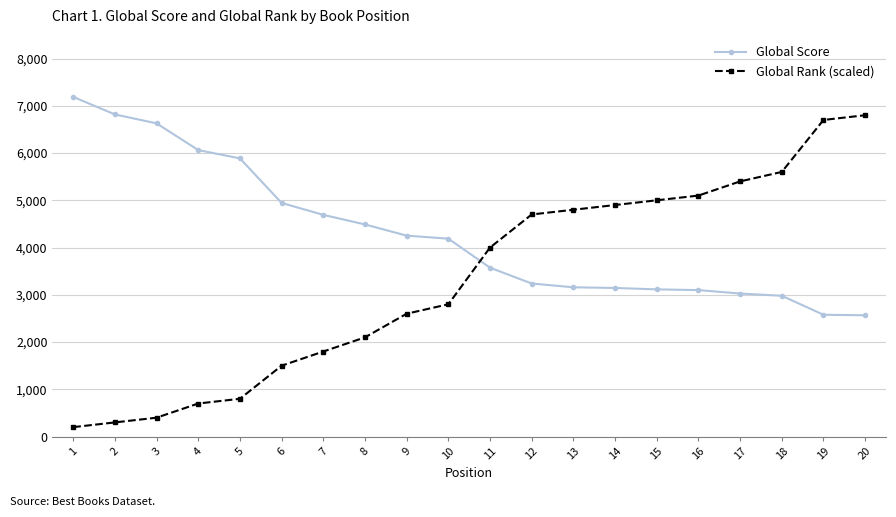

What is the difference between the second highest and second lowest values in the Global Rank (scaled) series?

6400